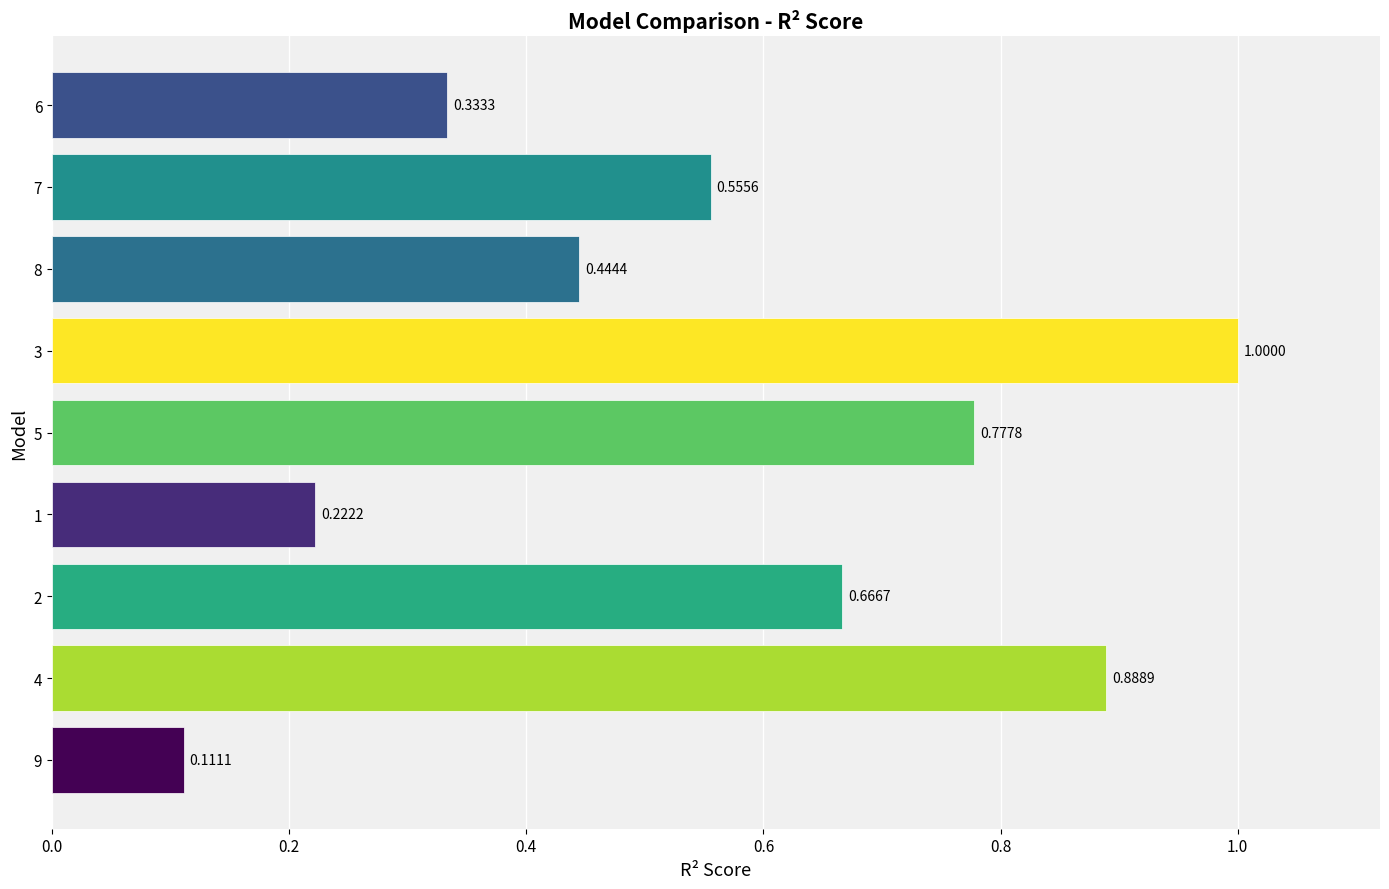

Rank the categories by value from lowest to highest.

9, 1, 6, 8, 7, 2, 5, 4, 3